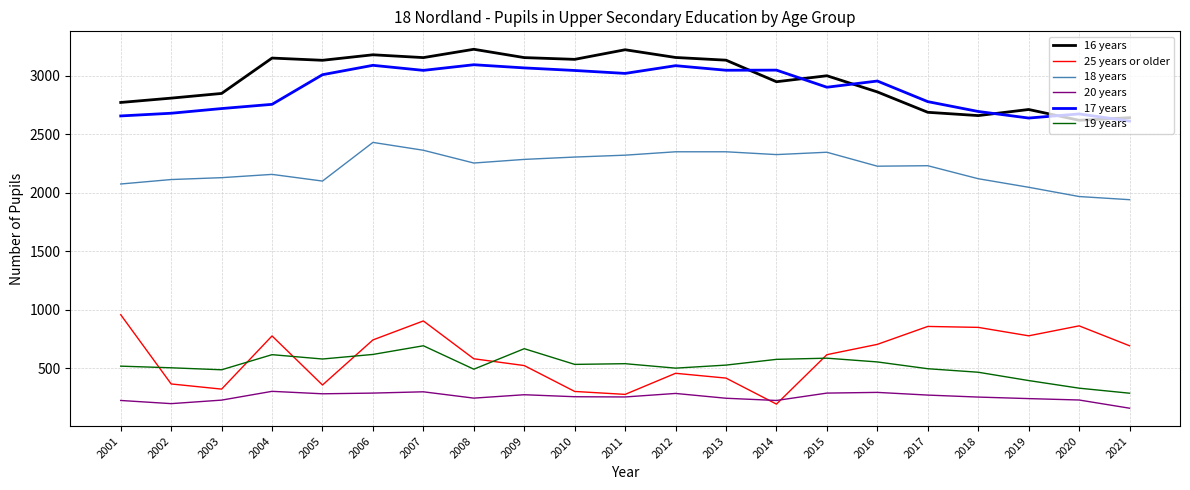

What are all the series names shown in the legend?

16 years, 25 years or older, 18 years, 20 years, 17 years, 19 years